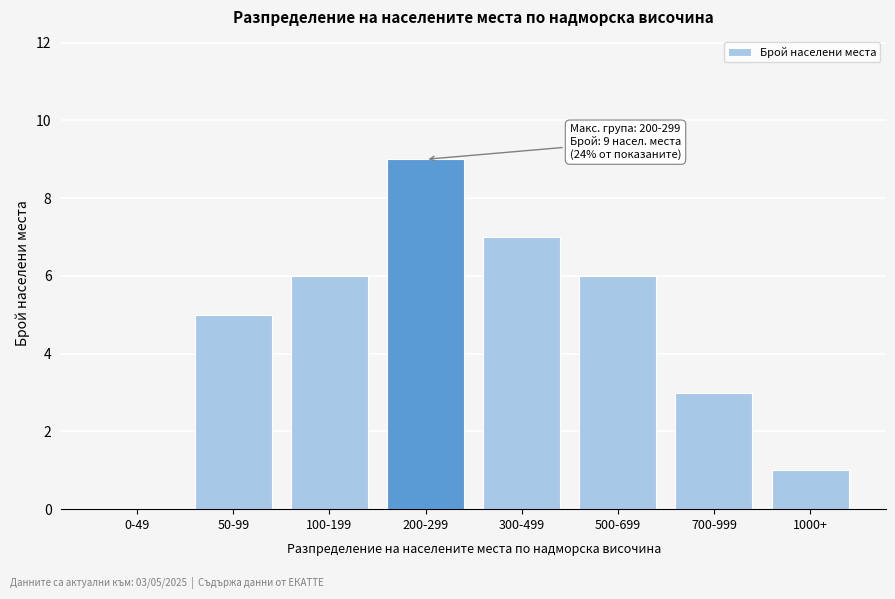

Reading left to right, what are all the values shown in this chart?

0-49=0	50-99=5	100-199=6	200-299=9	300-499=7	500-699=6	700-999=3	1000+=1